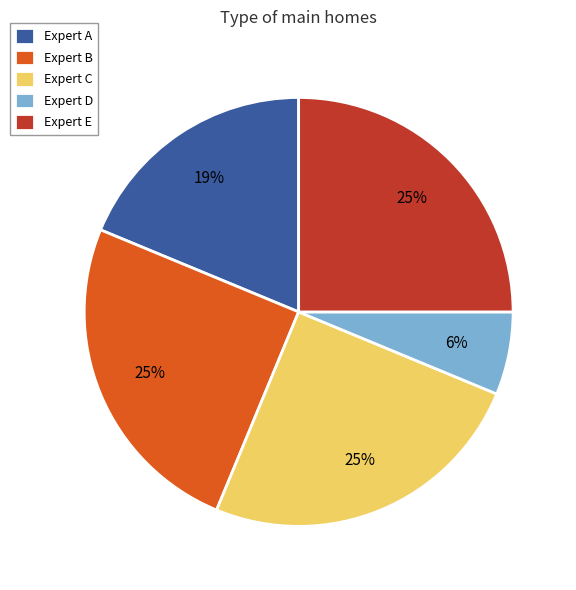

True or false: Expert D accounts for 6% of the total.

True